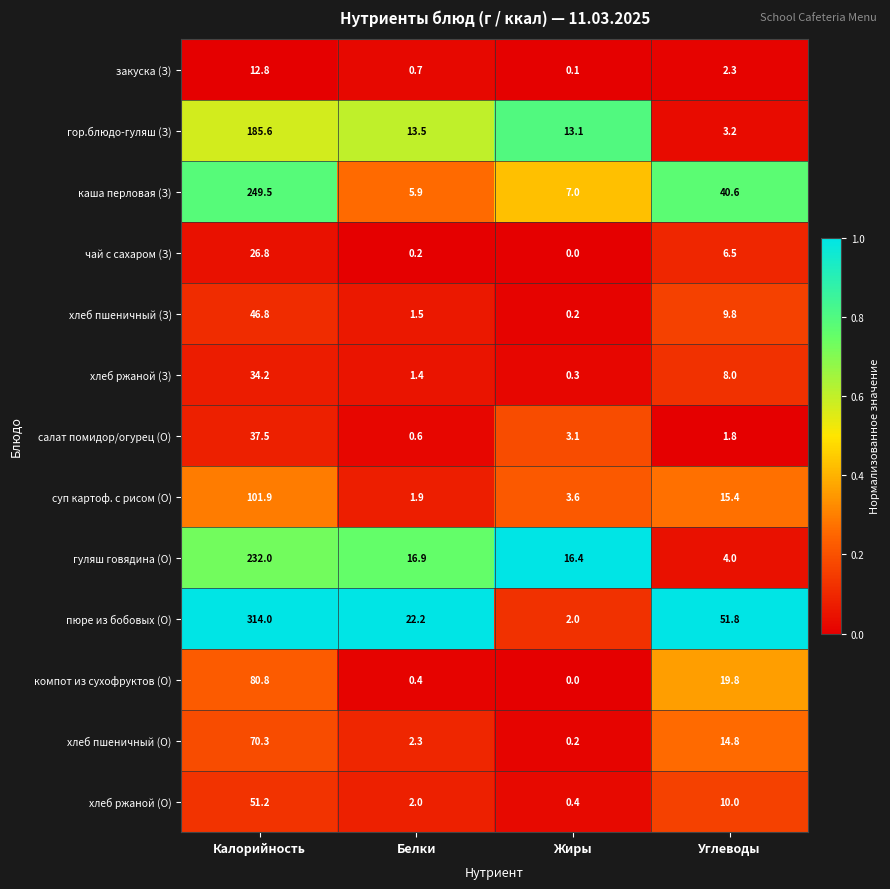

What is the total value across all series at Калорийность?

1443.4